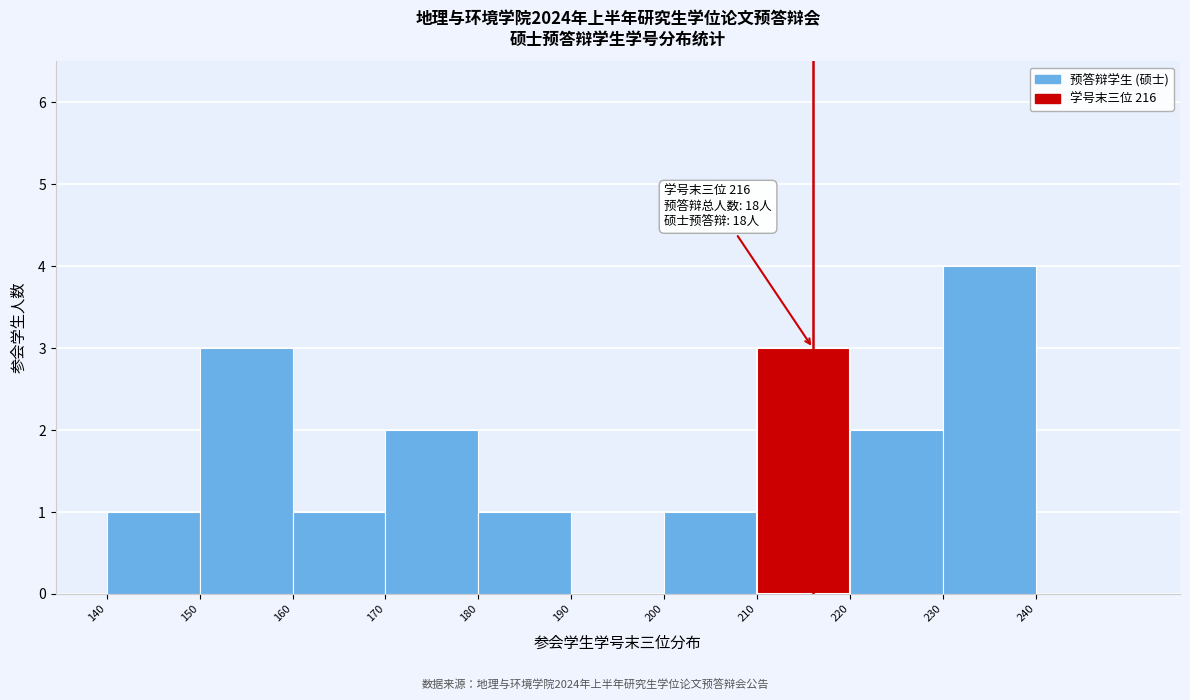

Which range on the x-axis has the tallest bar?

230 to 240